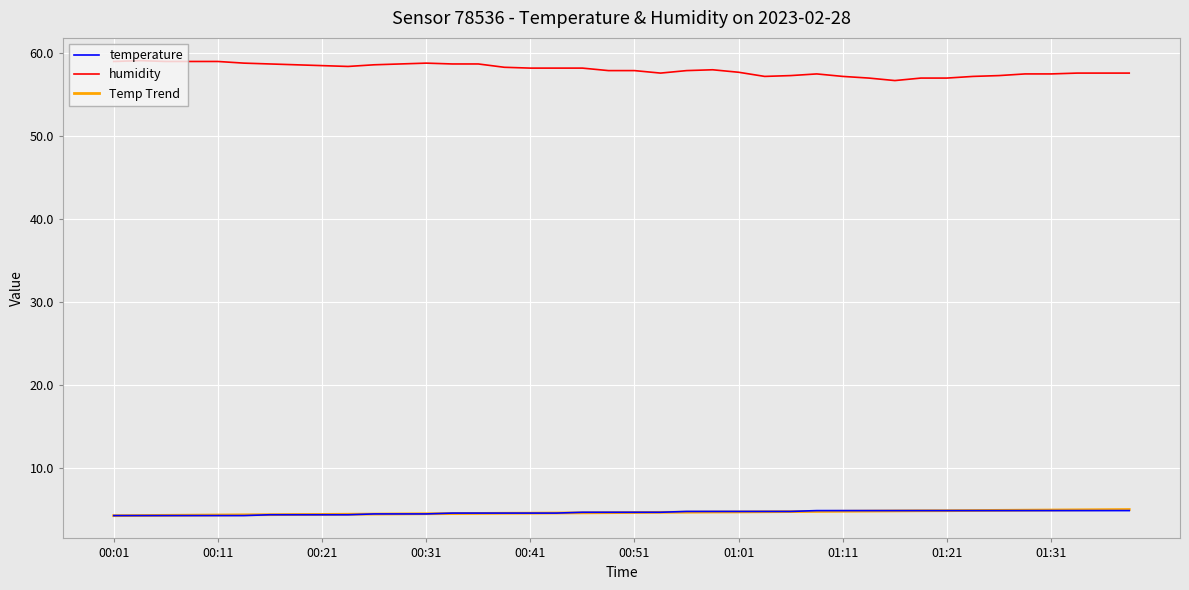

Does the chart have visible grid lines?

Yes